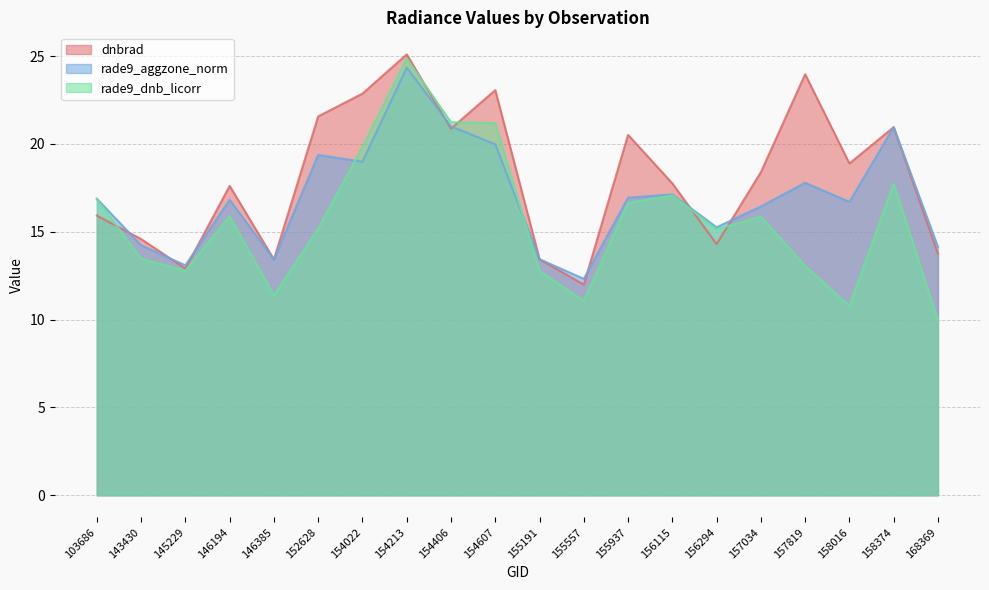

How many interior local valleys does the rade9_dnb_licorr series have?

5